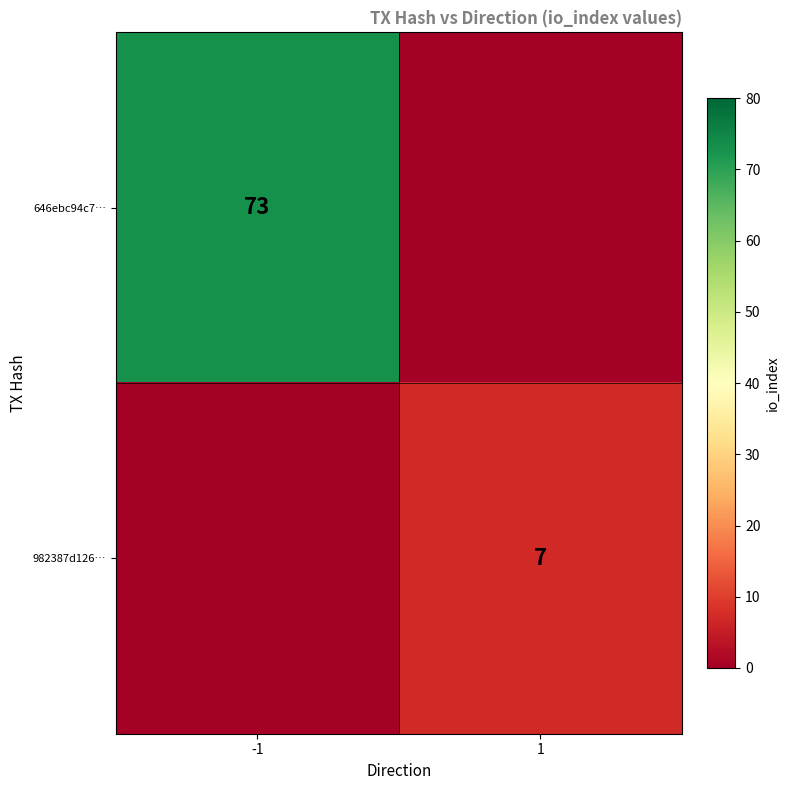

At which category is the sum across all series the highest?

-1